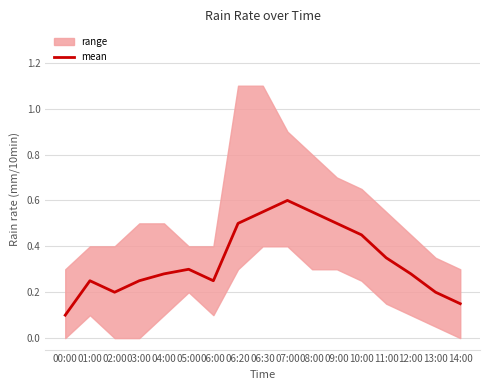

Reading right to left, what are all the values shown in this chart?

0.1	0.2	0.3	0.3	0.5	0.5	0.6	0.6	0.6	0.5	0.2	0.3	0.3	0.2	0.2	0.2	0.1